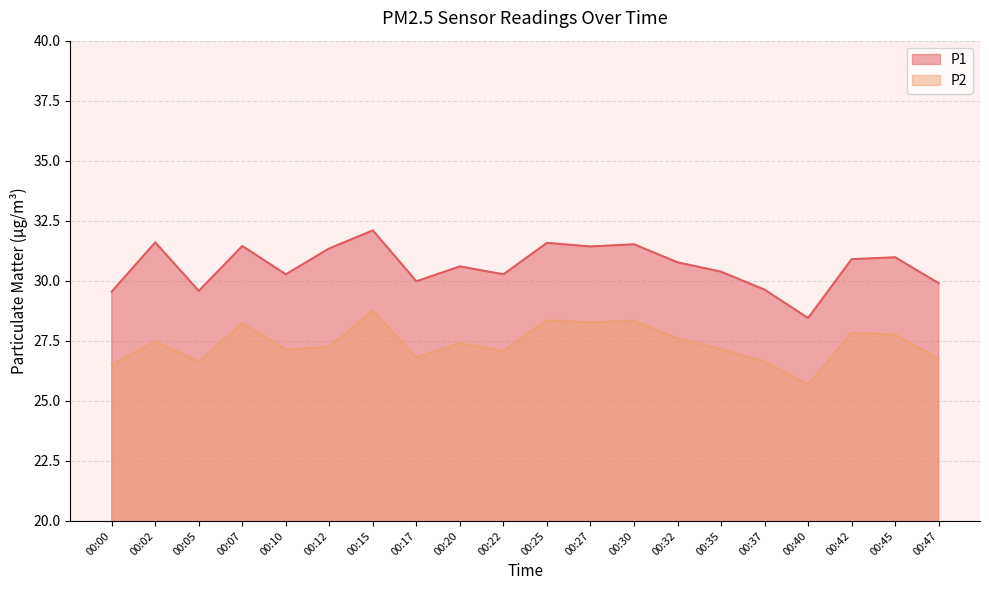

True or false: P2 has a value of 27.8 at 00:42.

True